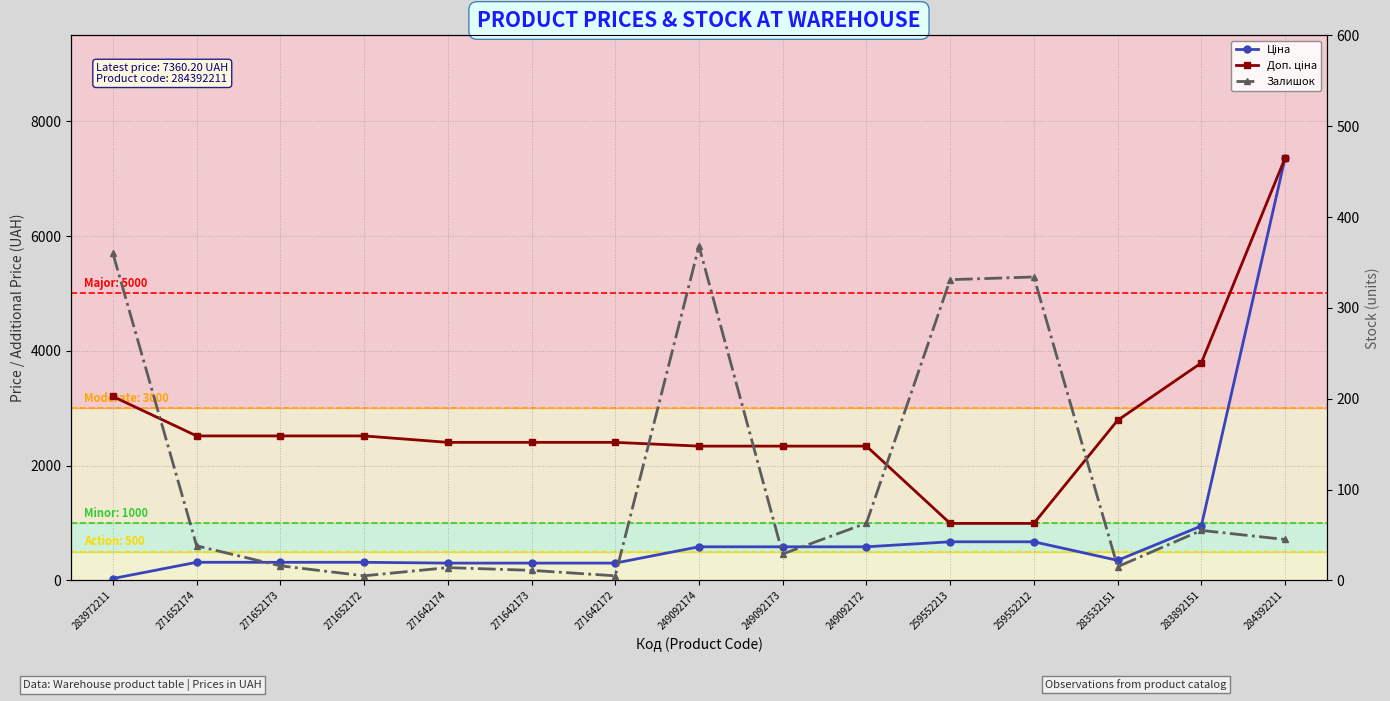

What is the difference between the second highest and second lowest values in the Залишок series?

355.0